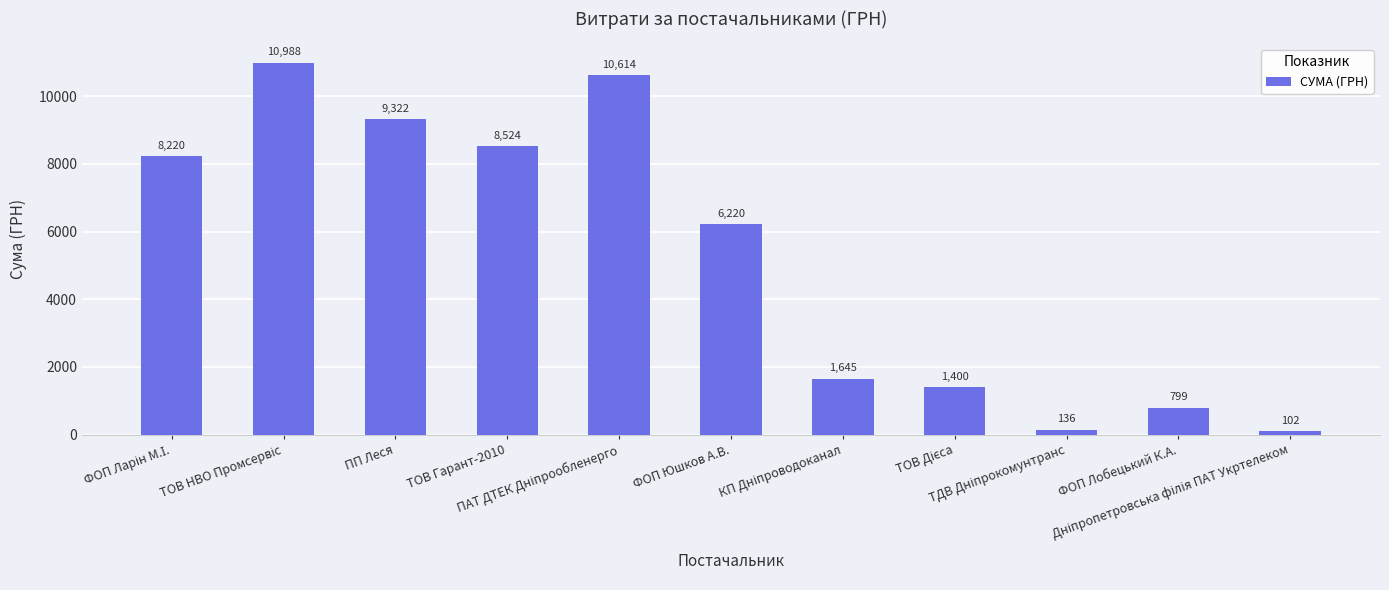

What is the smallest value displayed?

102.0